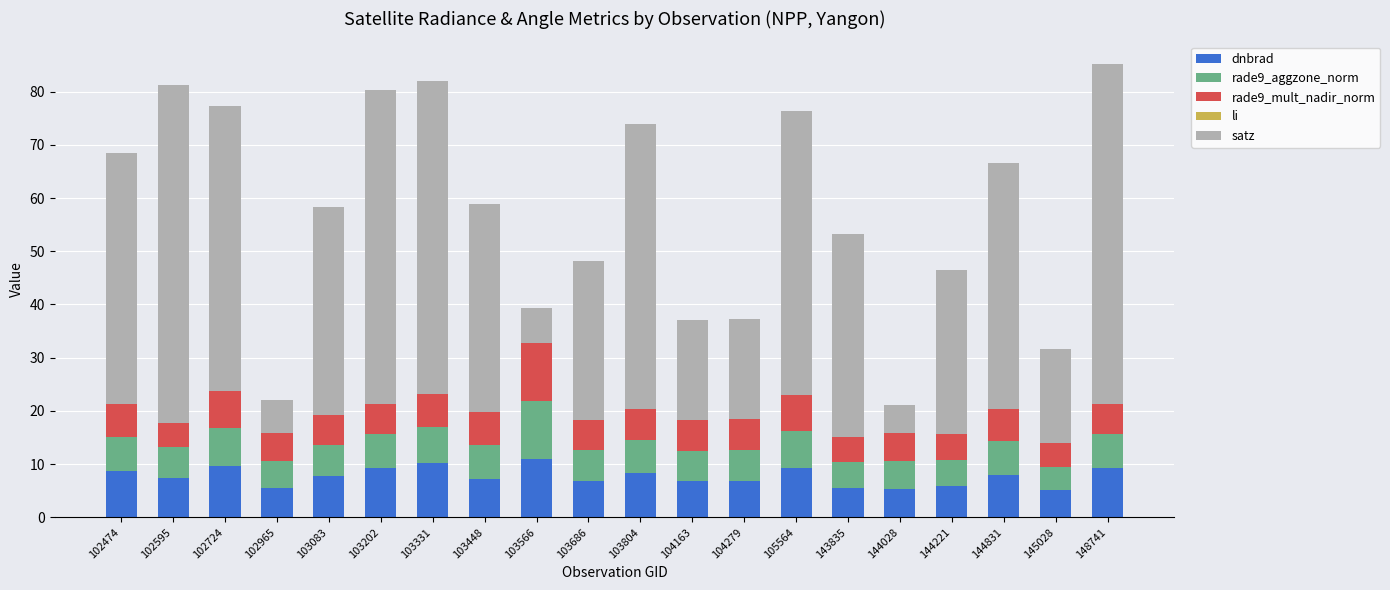

What is the highest value of the dnbrad series?

10.9